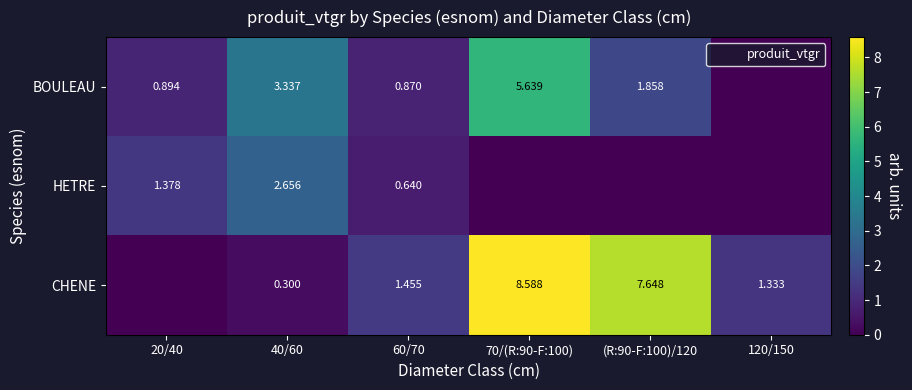

Which has a higher value, 120/150 or 70/(R:90-F:100)?

70/(R:90-F:100)